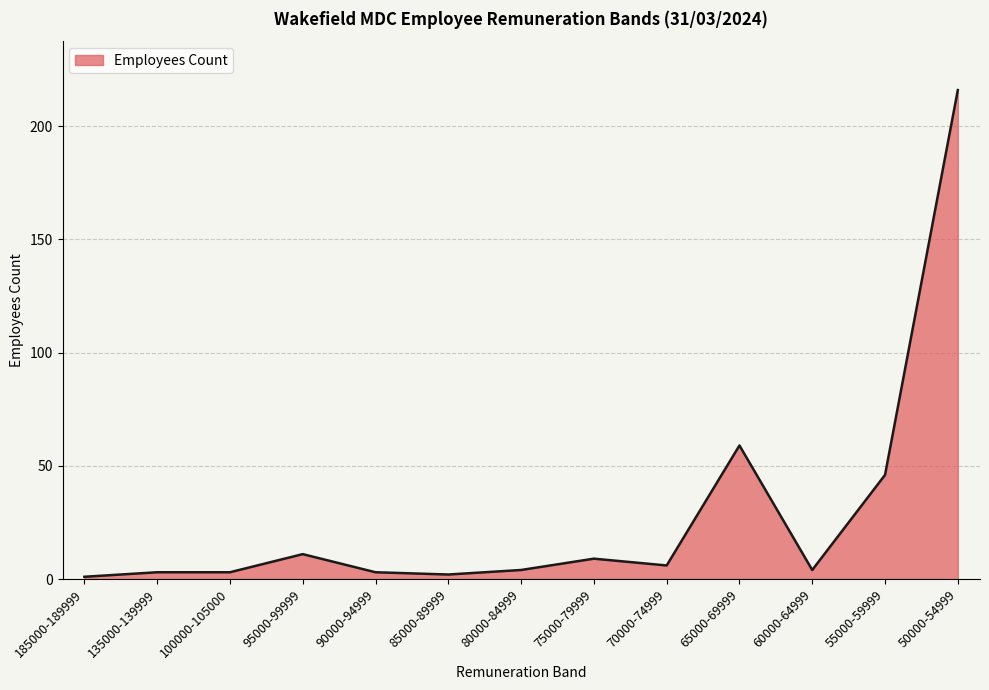

What is the greatest value displayed?

216